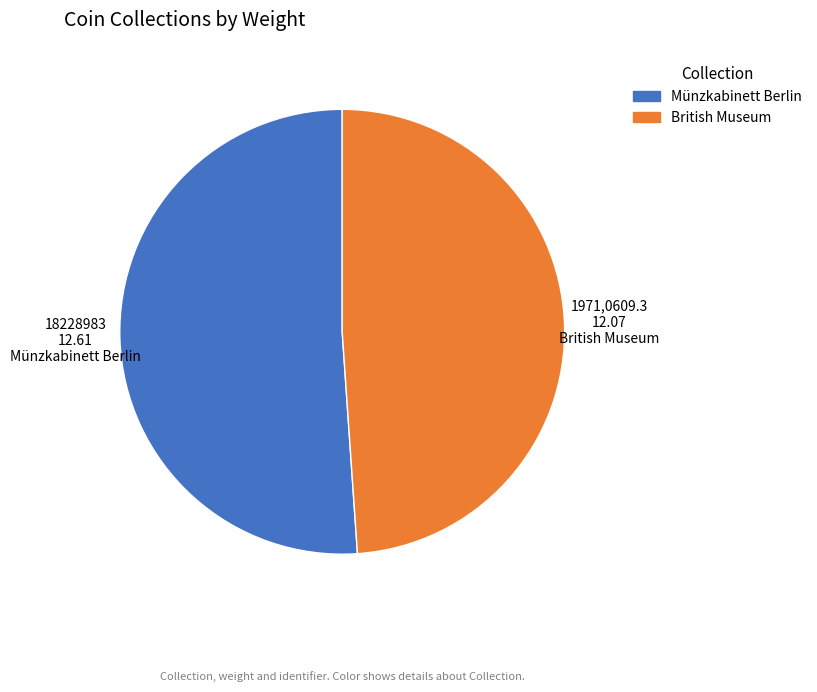

Combined, do Münzkabinett Berlin and British Museum account for over 50%?

Yes